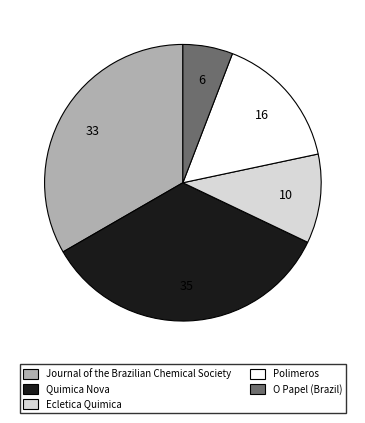

True or false: Quimica Nova accounts for 35% of the total.

True